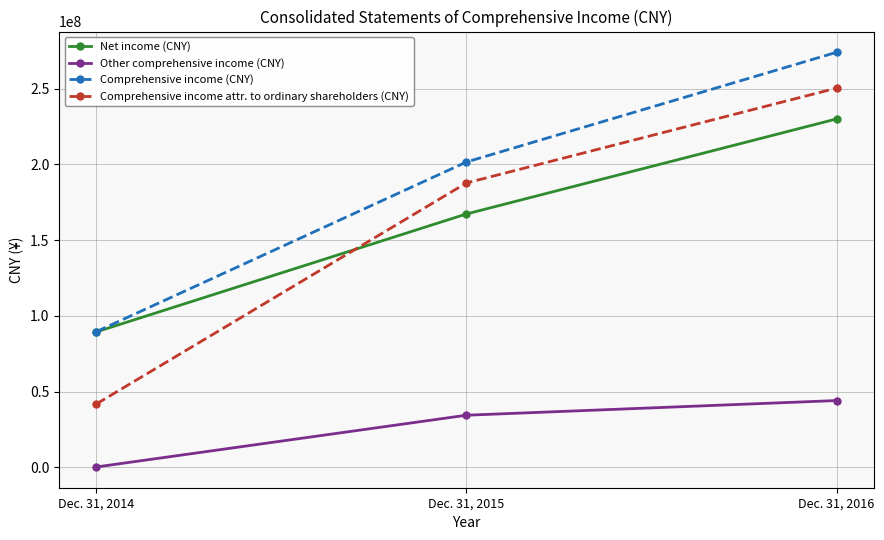

What is the approximate value of Other comprehensive income (CNY) at Dec. 31, 2015?

34333103